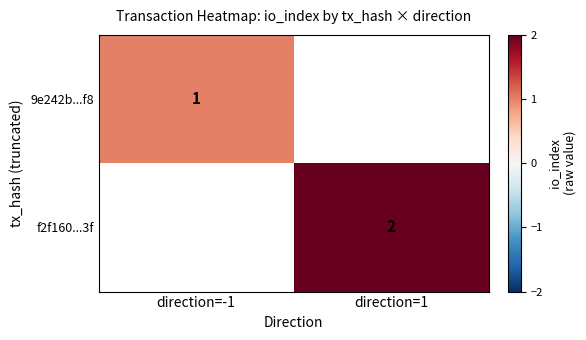

The value of f2f160...3f at direction=1 is 2. True or false?

True